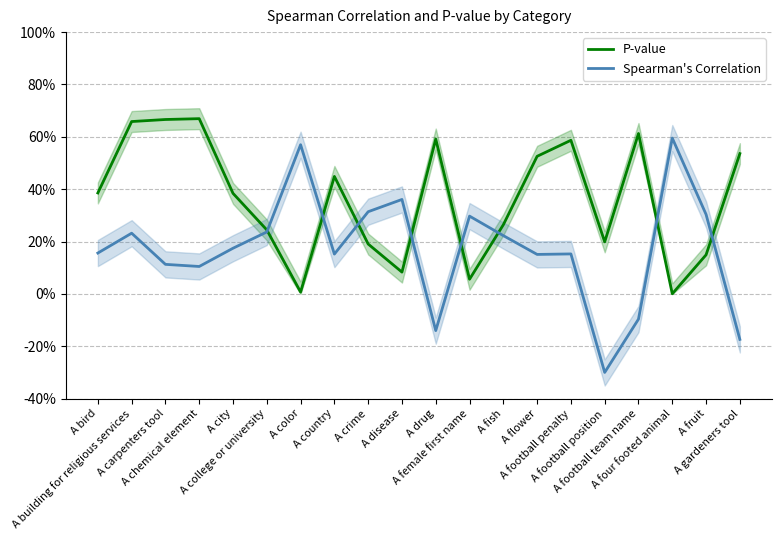

In P-value, how many points are higher than both neighbors (excluding endpoints)?

5